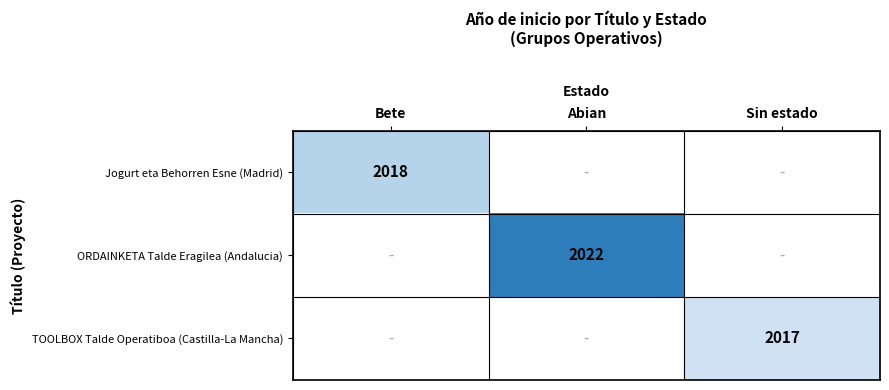

The TOOLBOX Talde Operatiboa (Castilla-La Mancha) series shows 1156 at Sin estado. True or false?

False